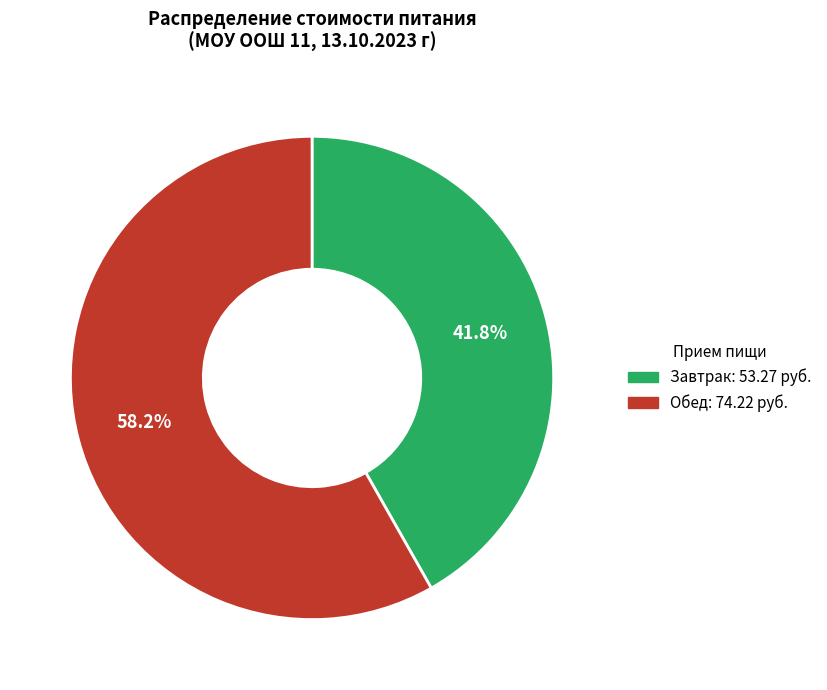

Is there any slice that represents more than half of the pie?

Yes